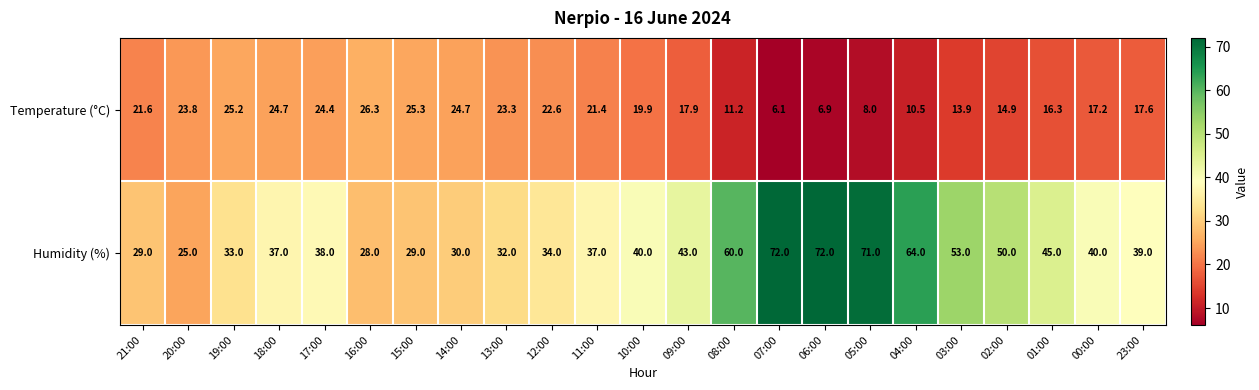

How many data points does each series have?

23